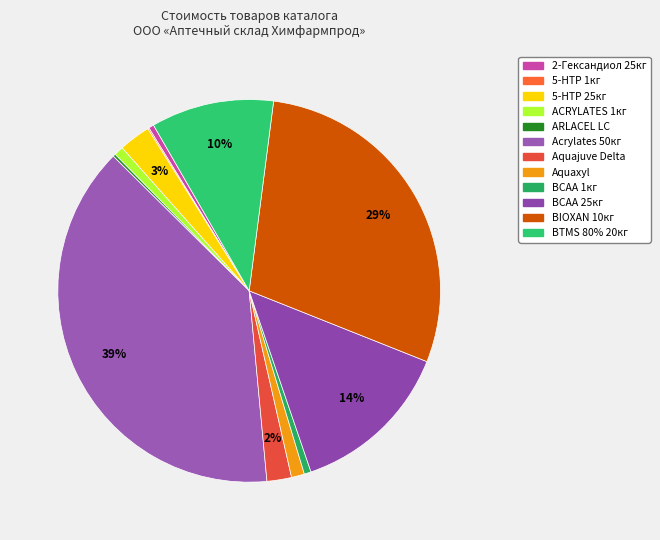

To the nearest percent, what is the difference between the largest and smallest slice percentages?

39%